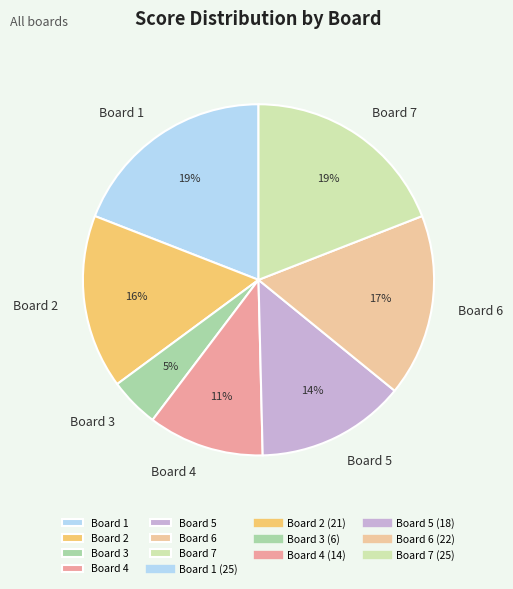

Combined, do Board 2 and Board 3 account for over 50%?

No